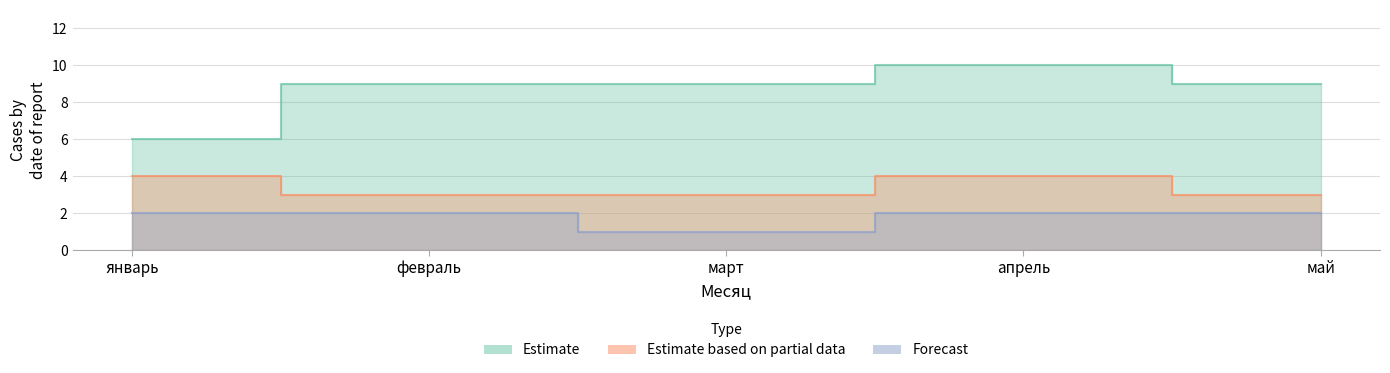

Reading left to right, list all the values displayed in this chart.

Estimate: 6	9	9	10	9
Estimate based on partial data: 4	3	3	4	3
Forecast: 2	2	1	2	2